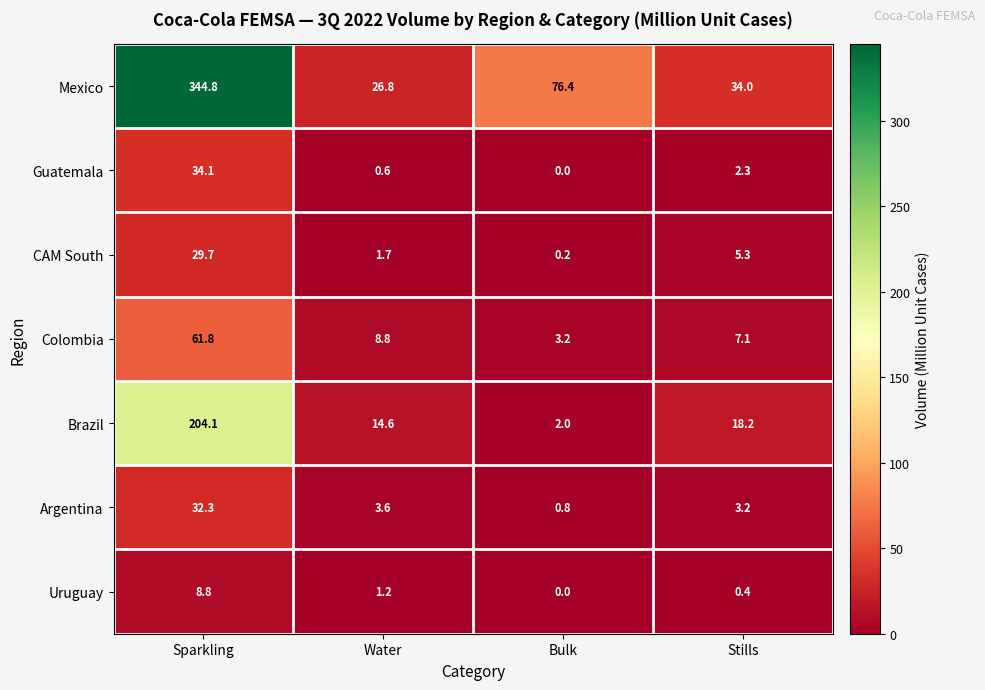

What is the difference between the highest and lowest values at Sparkling?

336.0